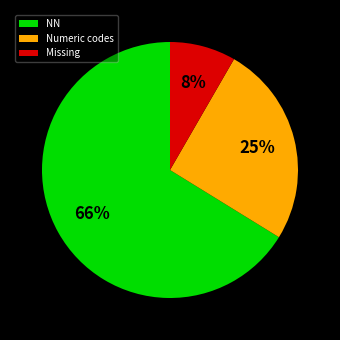

Does Missing account for over 50% of the chart?

No